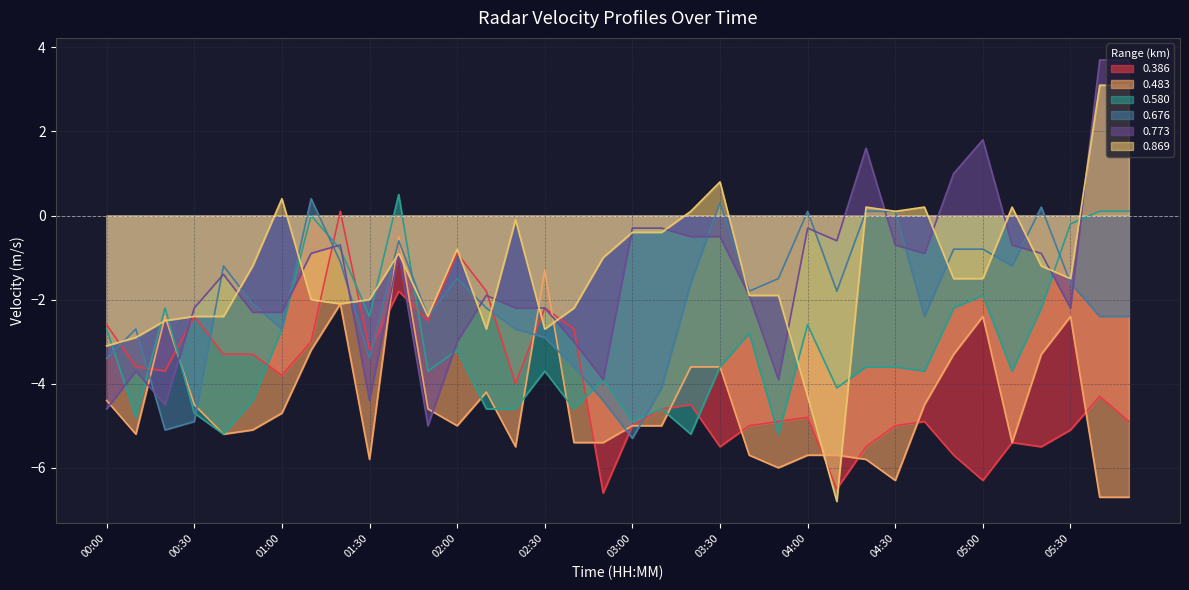

What is the label of the 12th point from the left?

01:50